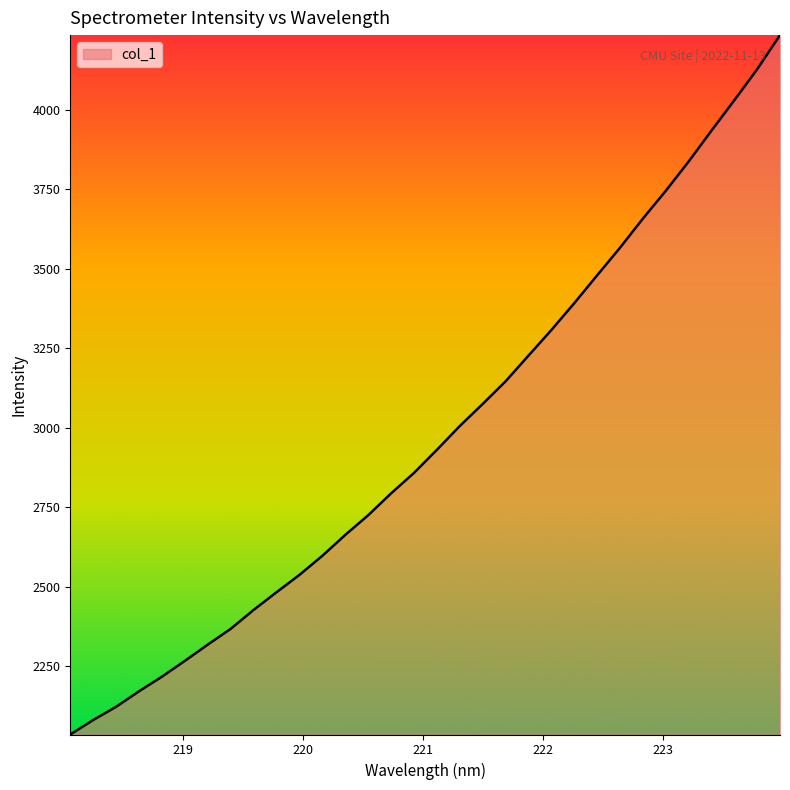

What is the smallest value displayed?

2035.9